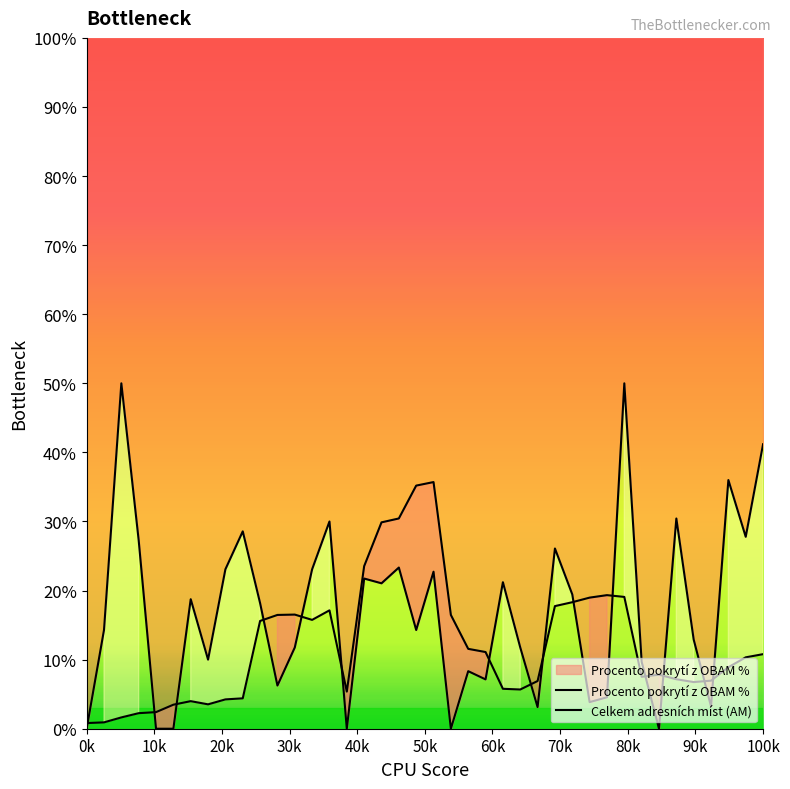

How many data points in Celkem adresních míst (AM) are less than 10?

20